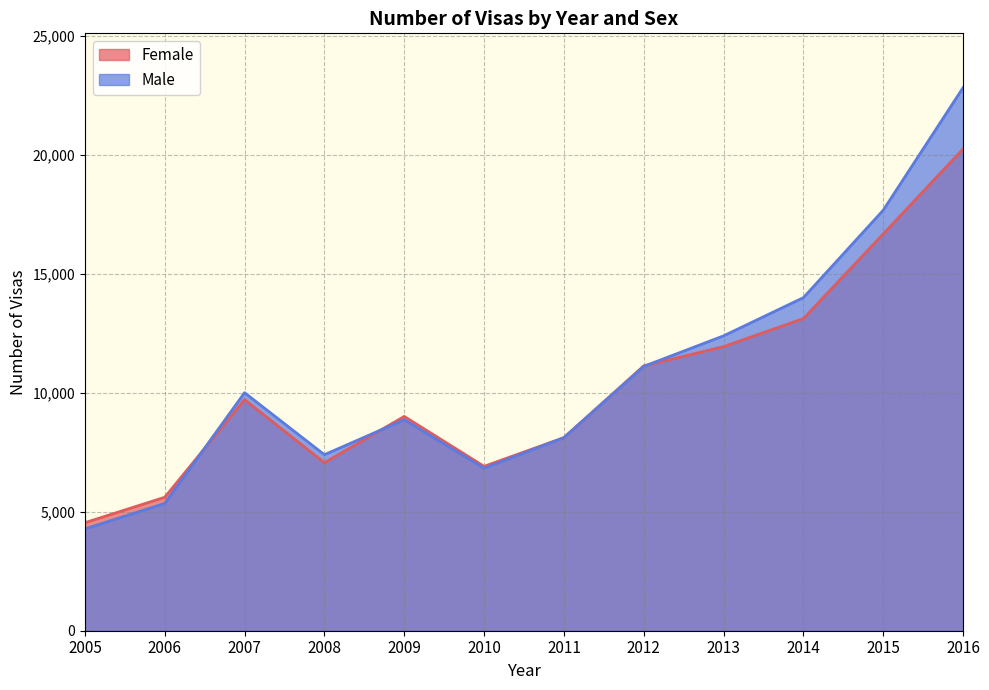

Which has a higher value, 2009 or 2007?

2007